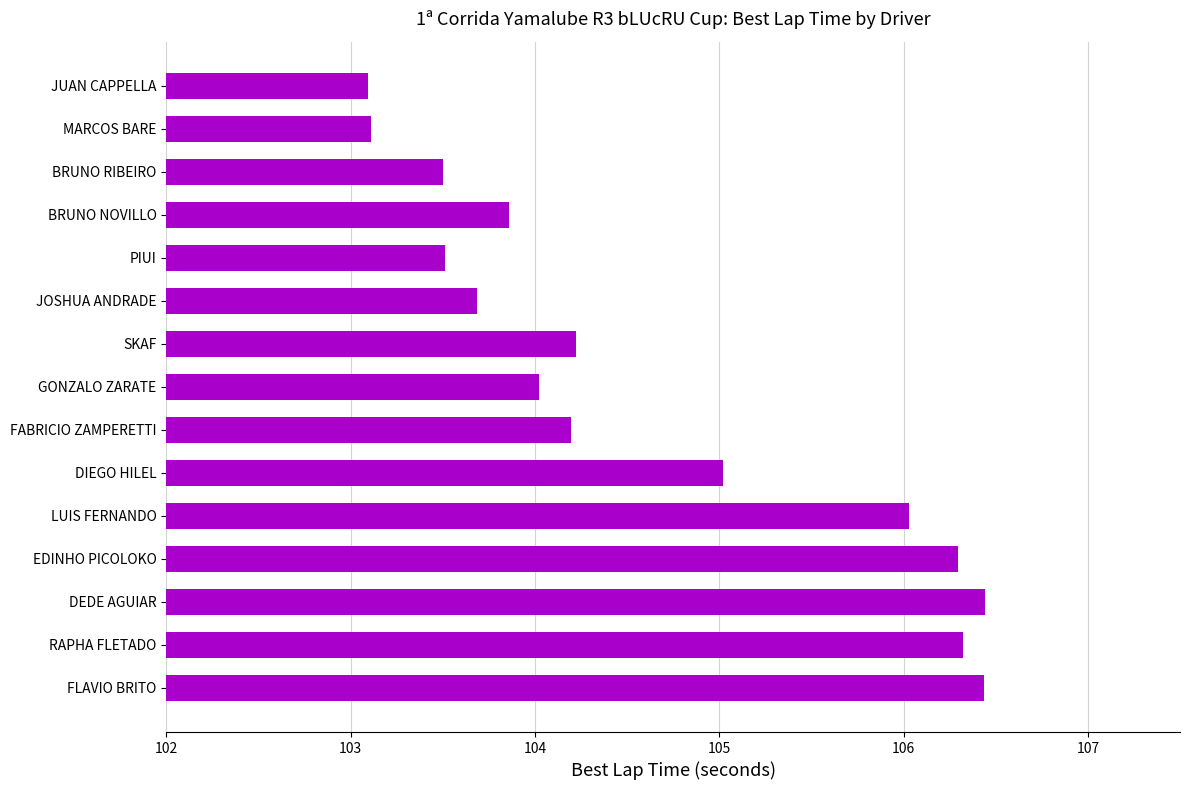

What is the maximum value shown in the chart?

106.4